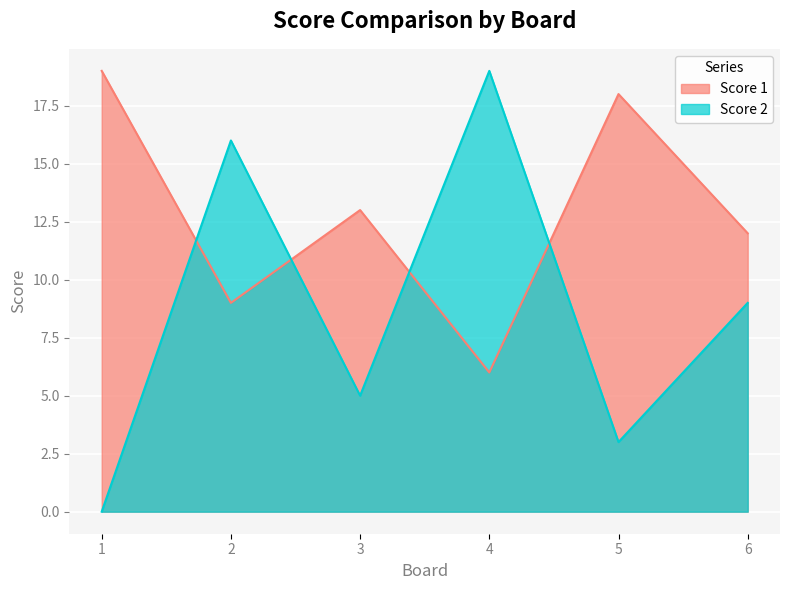

What is the sum of the Score 2 values at 6 and 3?

14